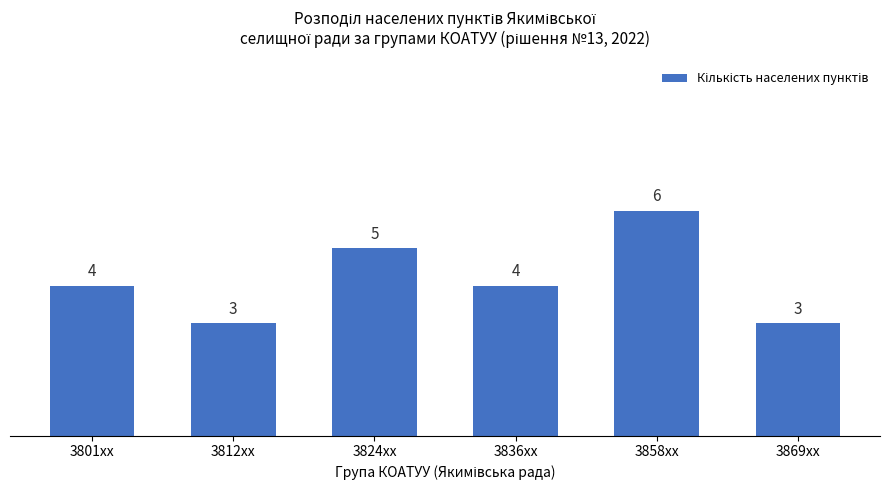

How many data points are less than 4?

2